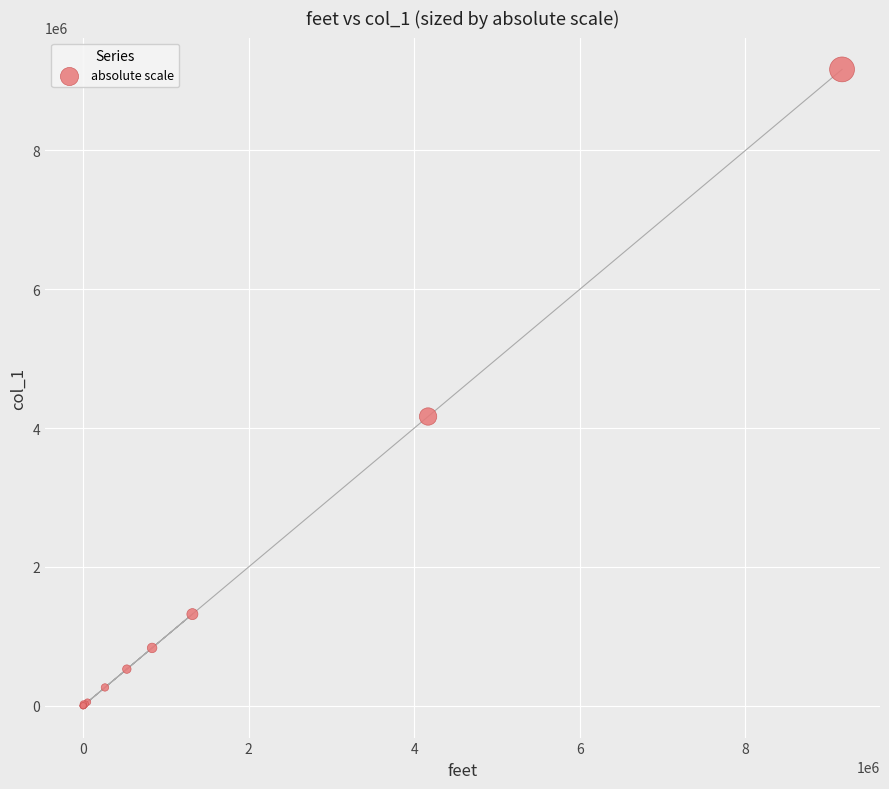

What Y value in the scatter plot is closest to 4583383?

4166666.7